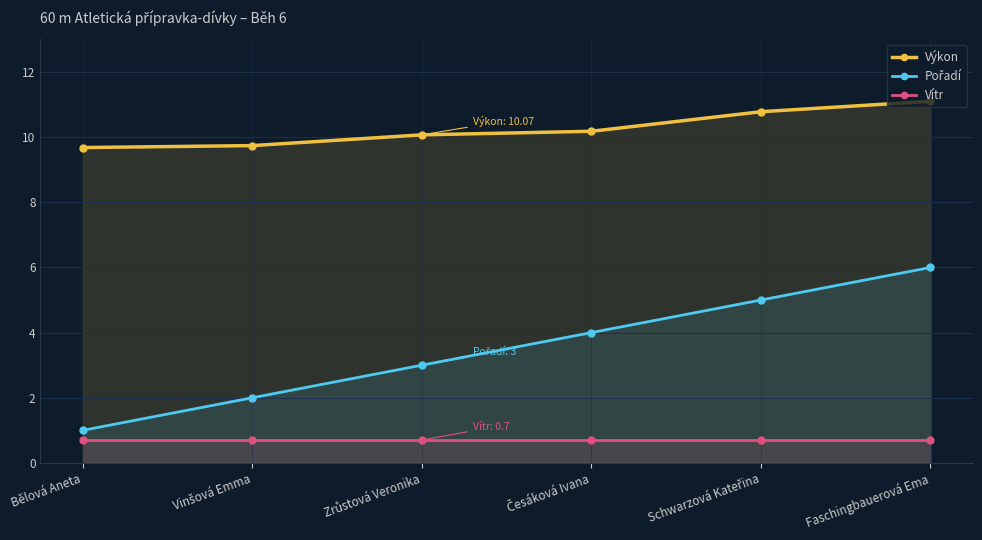

What is the average value of the Výkon series?

10.3